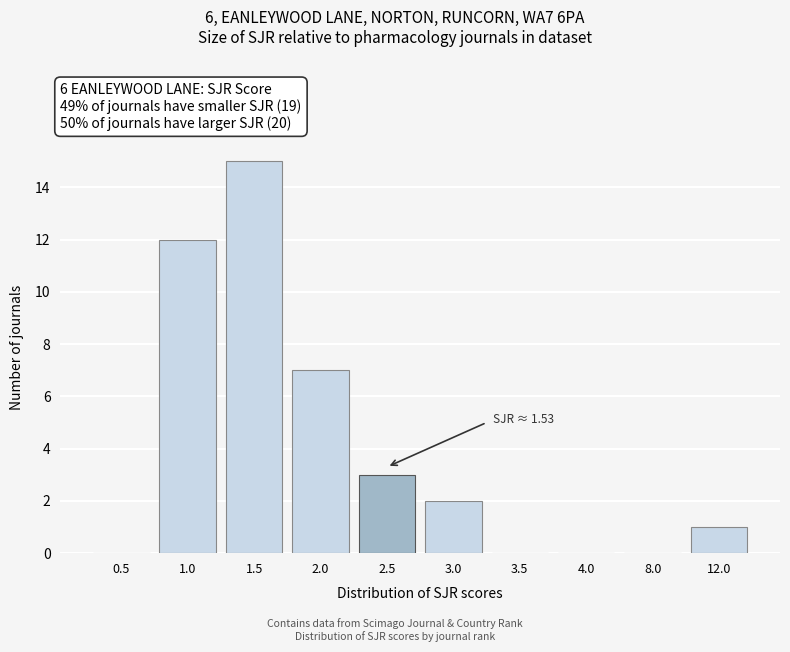

Reading left to right, extract all data points from this chart.

0.5=0	1.0=12	1.5=15	2.0=7	2.5=3	3.0=2	3.5=0	4.0=0	8.0=0	12.0=1